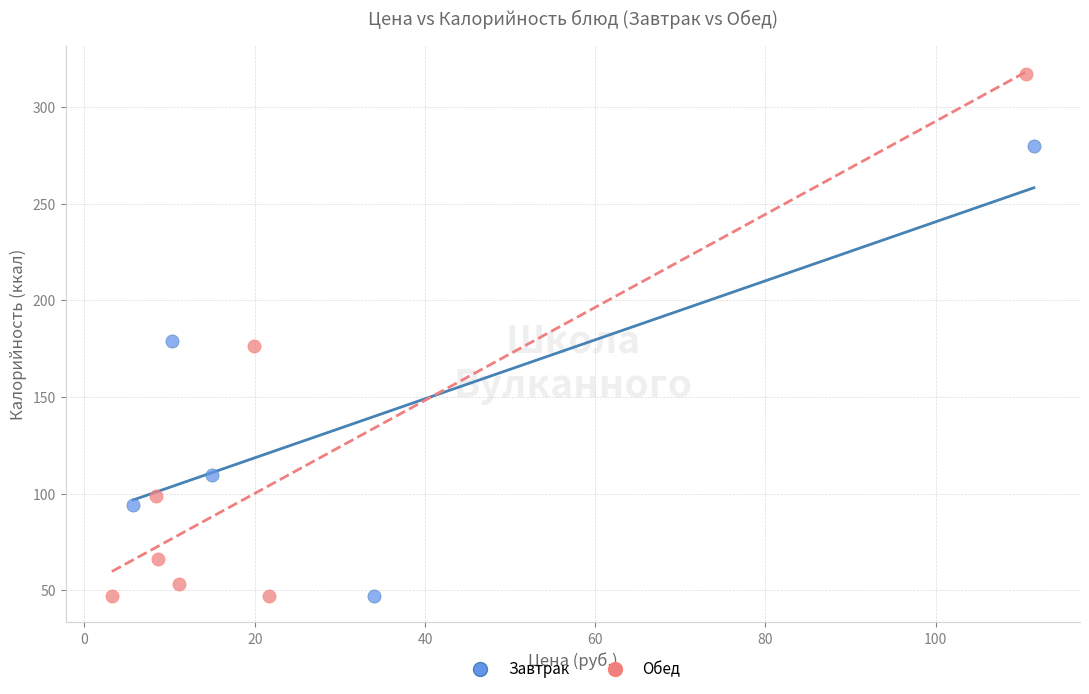

Which series reaches the maximum Y coordinate?

Обед